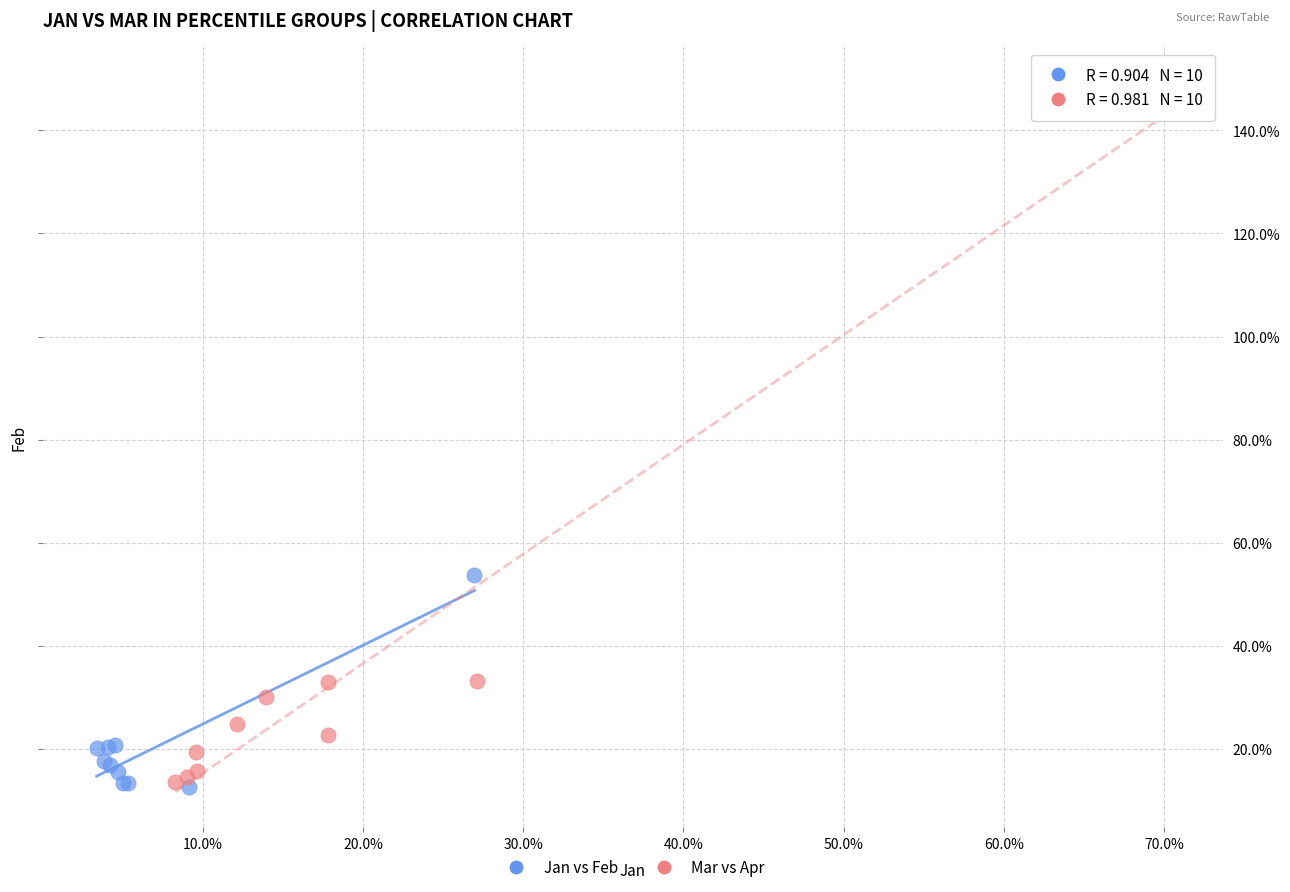

Which series reaches the maximum Y coordinate?

Mar vs Apr